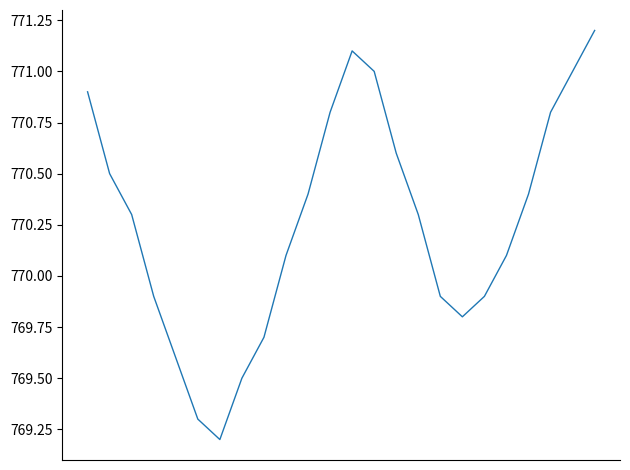

How many categories are shown in the chart?

24